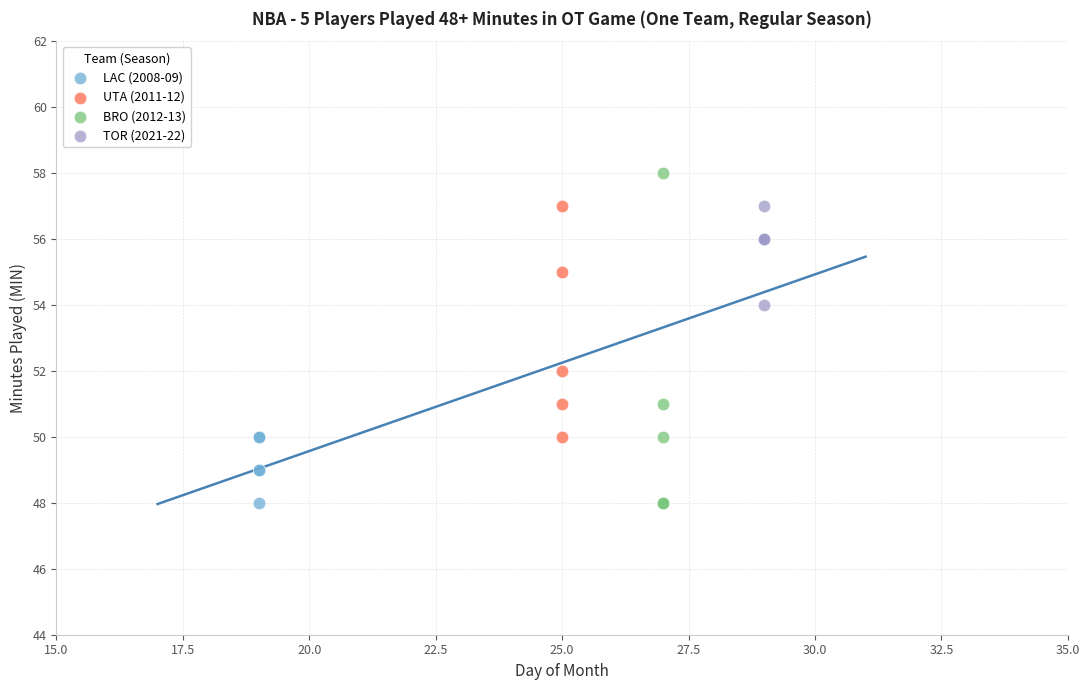

Which series contains the highest Y value?

BRO (2012-13)